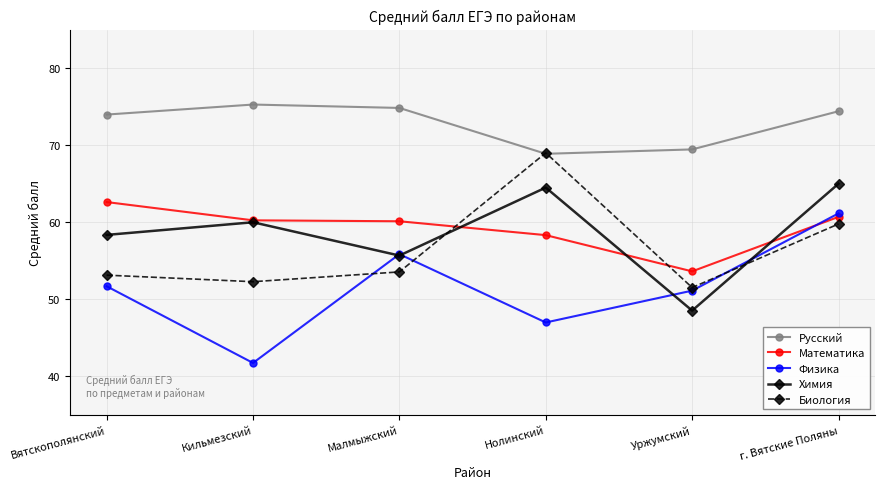

Which series has the largest total across all categories?

Русский